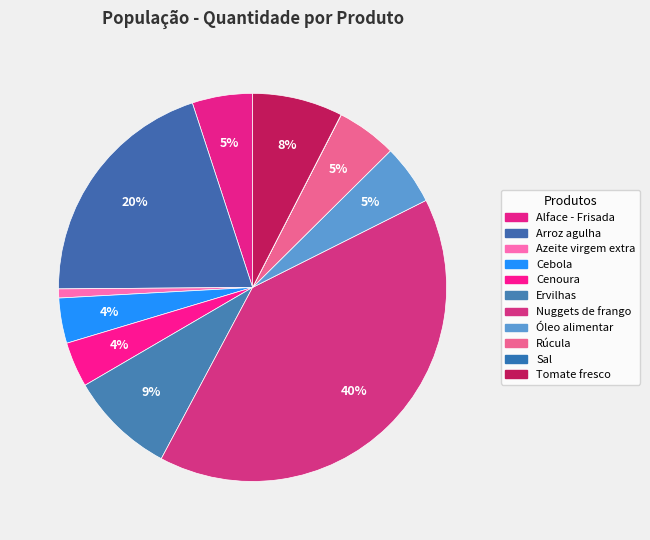

Between Azeite virgem extra and Cenoura, which is larger?

Cenoura